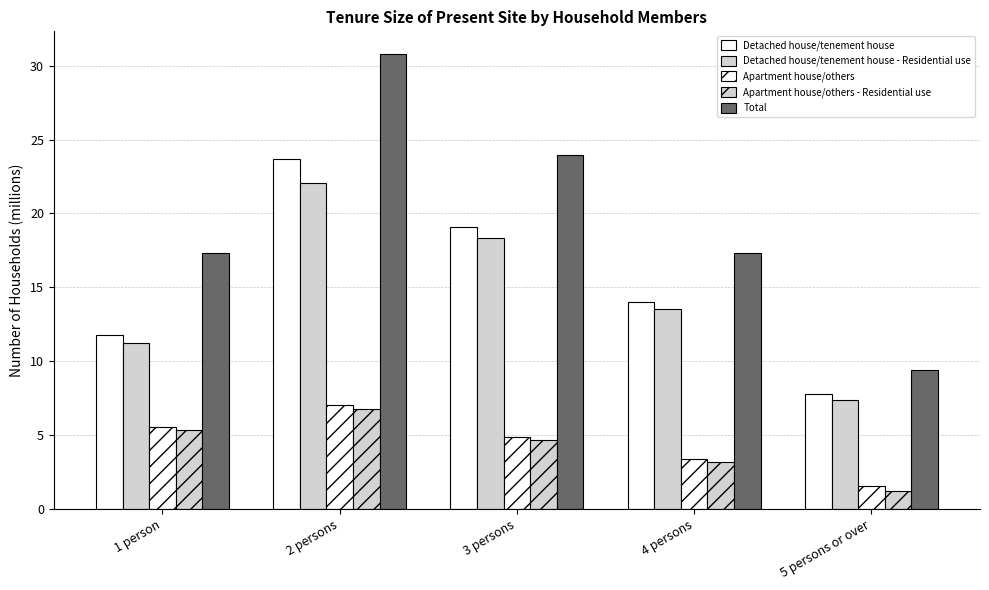

What is the average value of the Apartment house/others series?

4.5